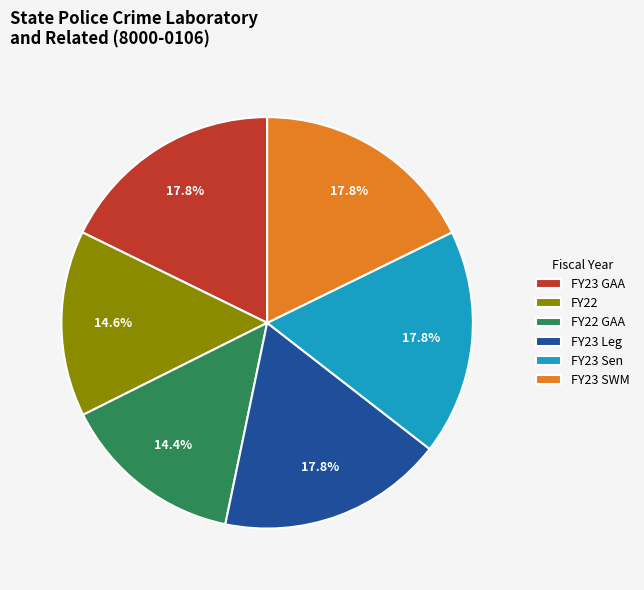

What is the total percentage of FY22 GAA and FY23 Leg?

32.1%